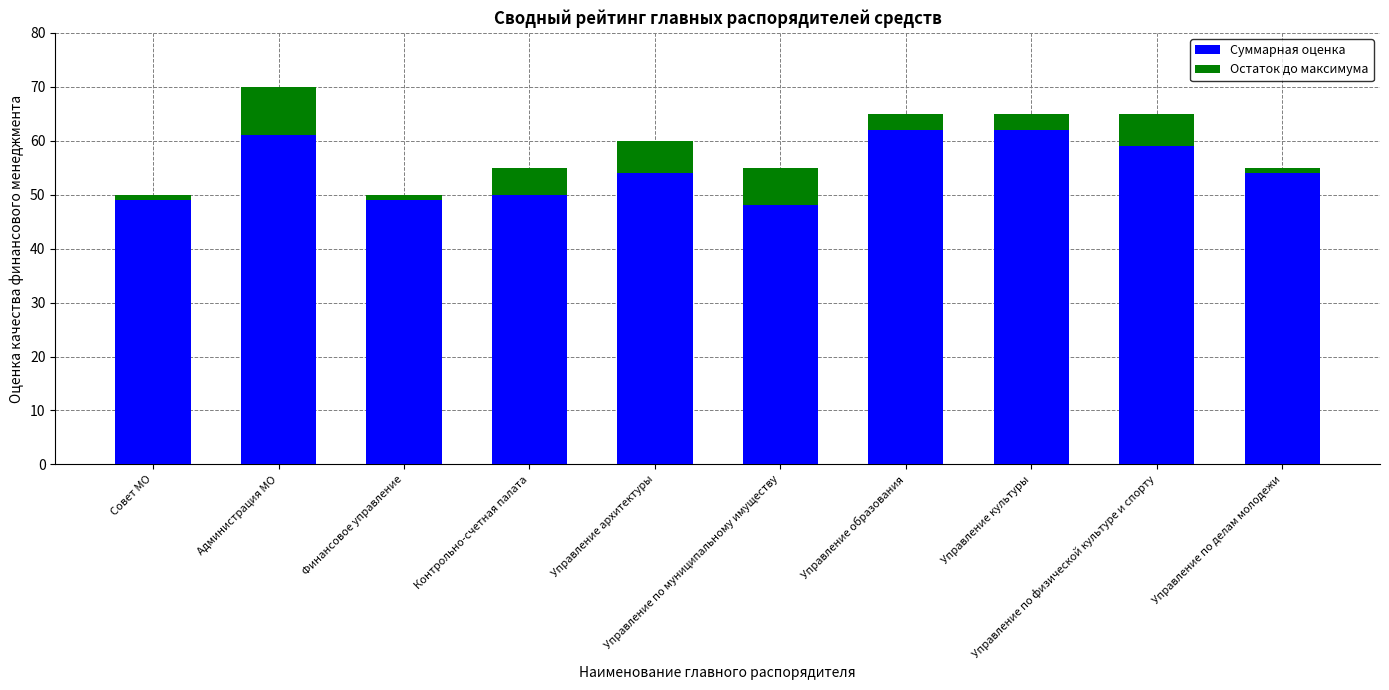

What is the average value of the Суммарная оценка series?

55